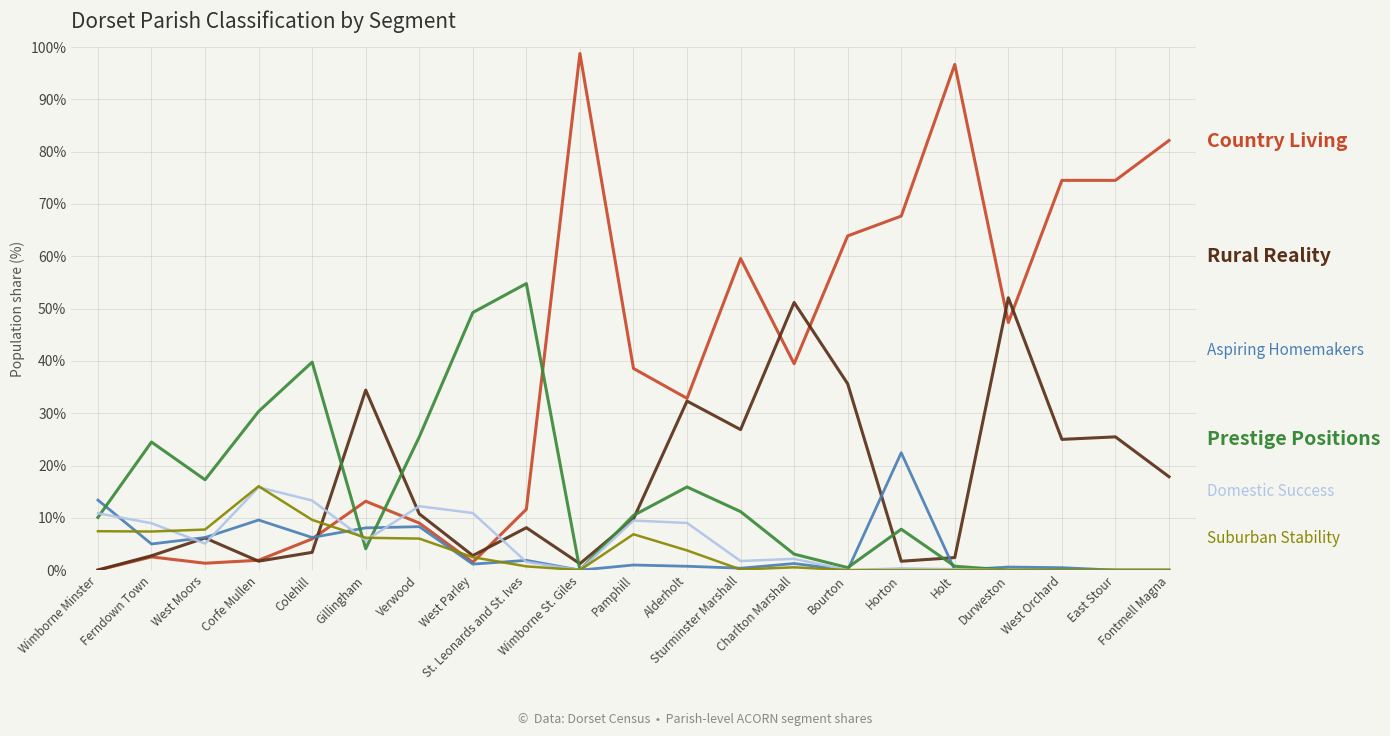

What is the maximum value shown in the chart?

98.8